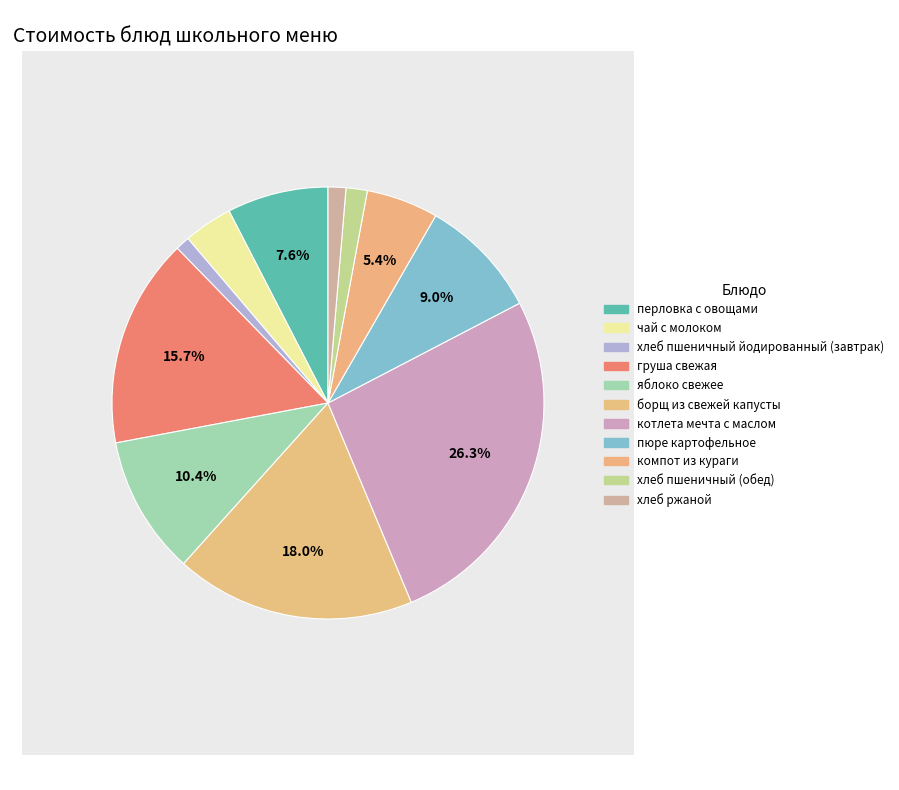

To the nearest percent, what portion does яблоко свежее represent?

10%